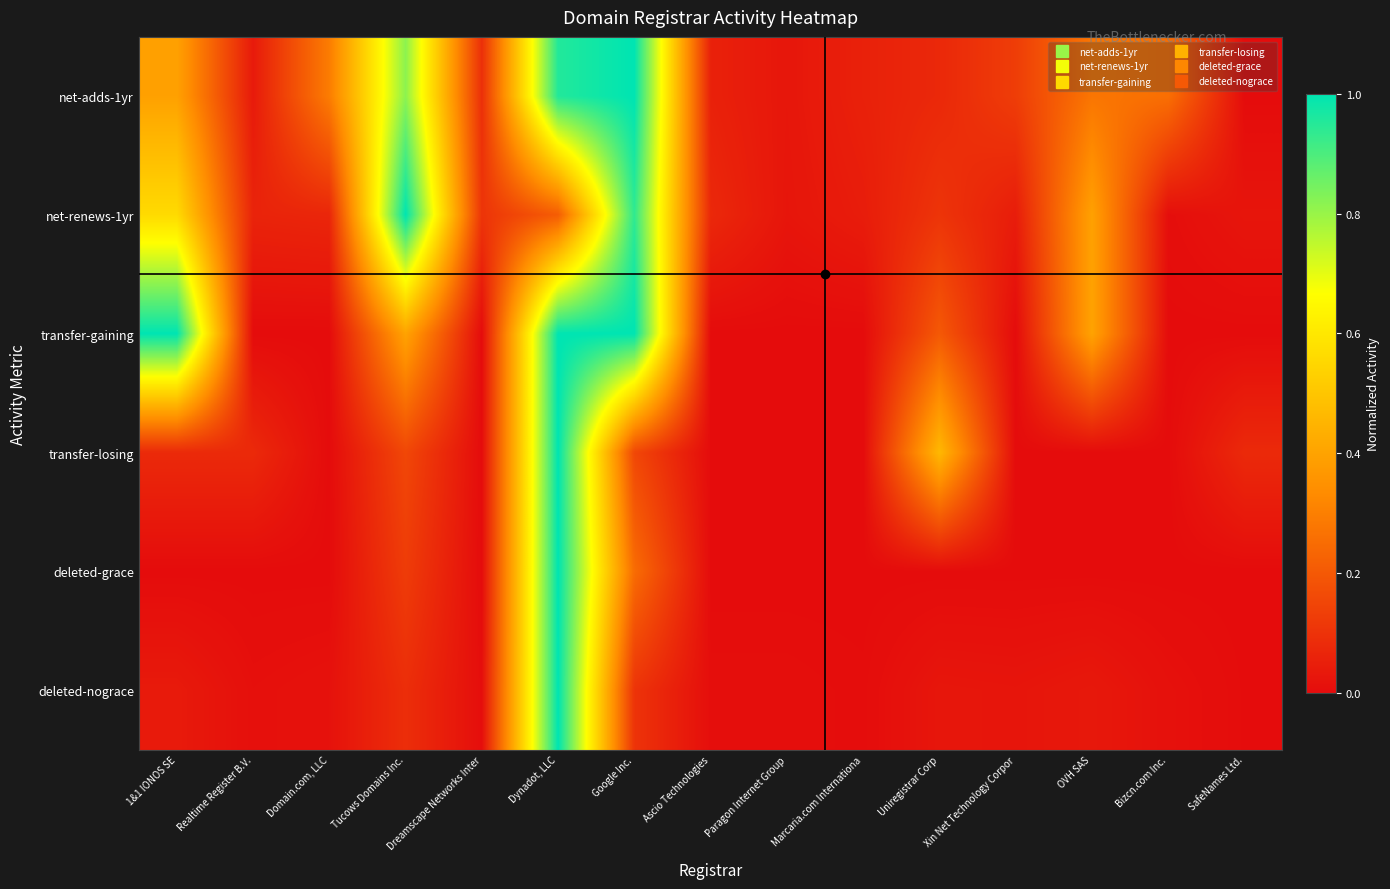

What is the greatest value displayed?

1.0